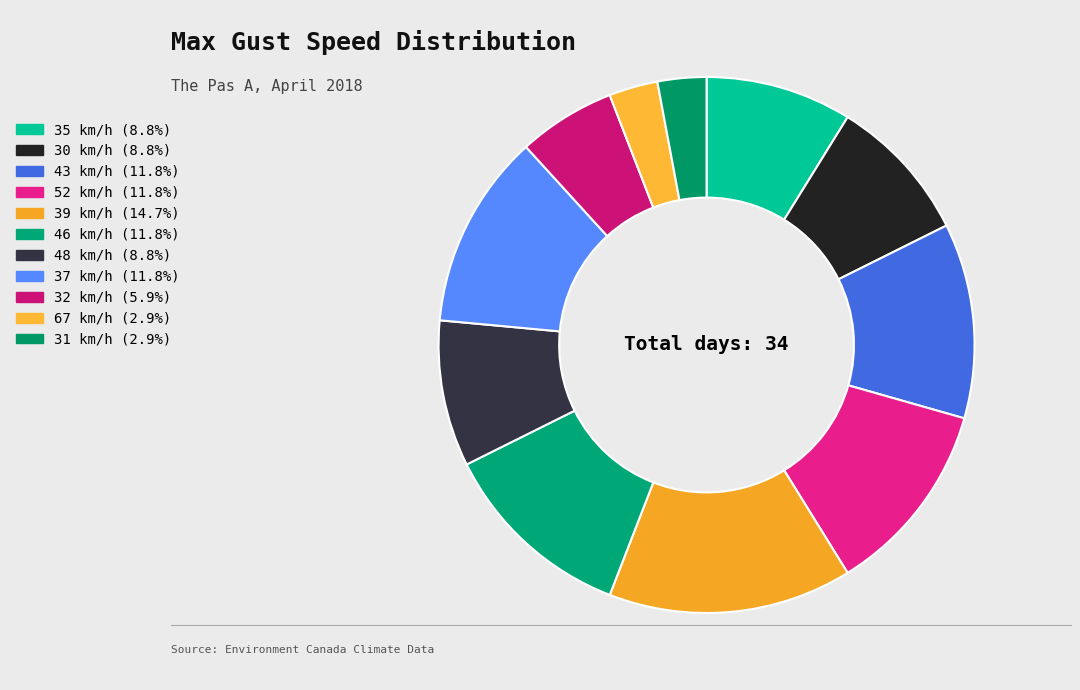

Which category has the smallest portion of the pie?

67